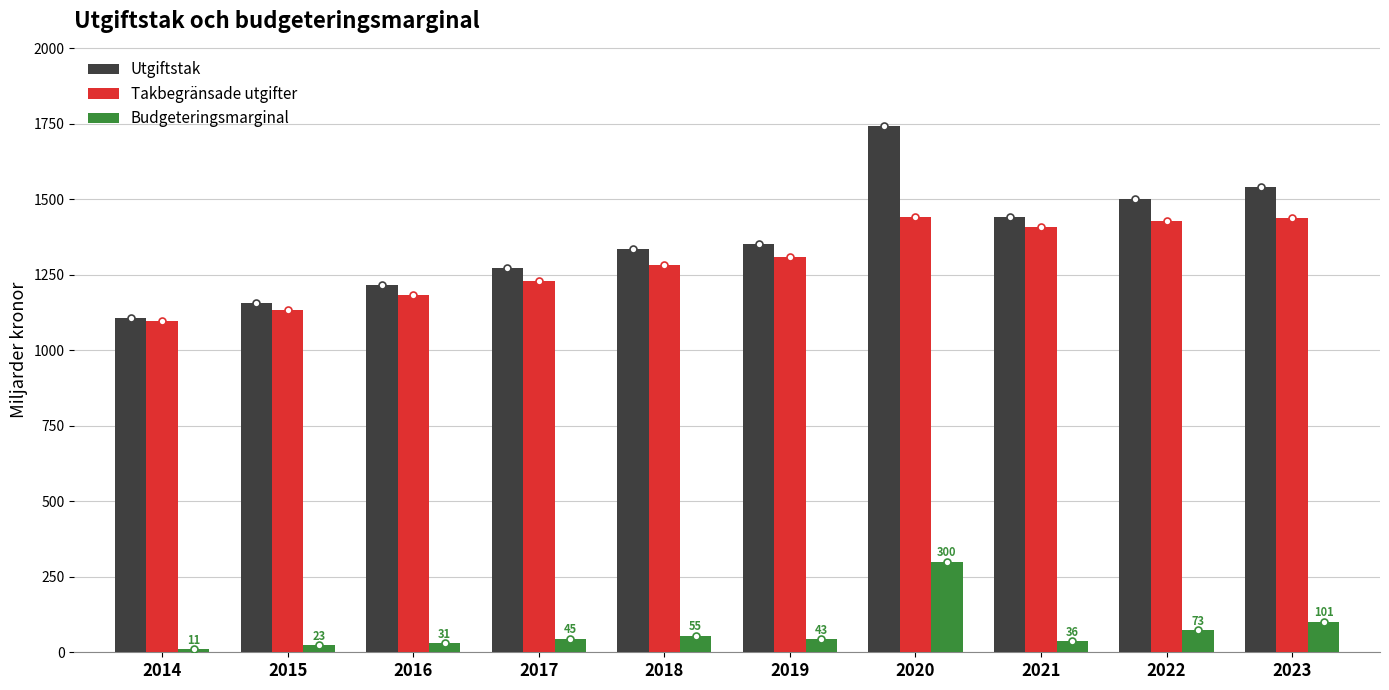

Which category has the lowest value in the Takbegränsade utgifter series?

2014